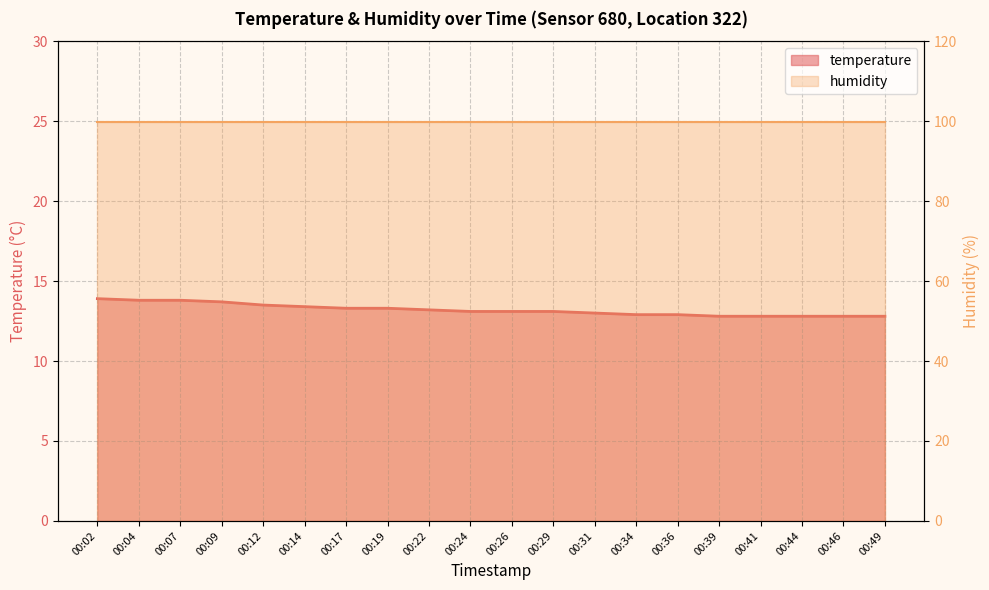

What is the change in value from 00:07 to 00:24?

-0.7